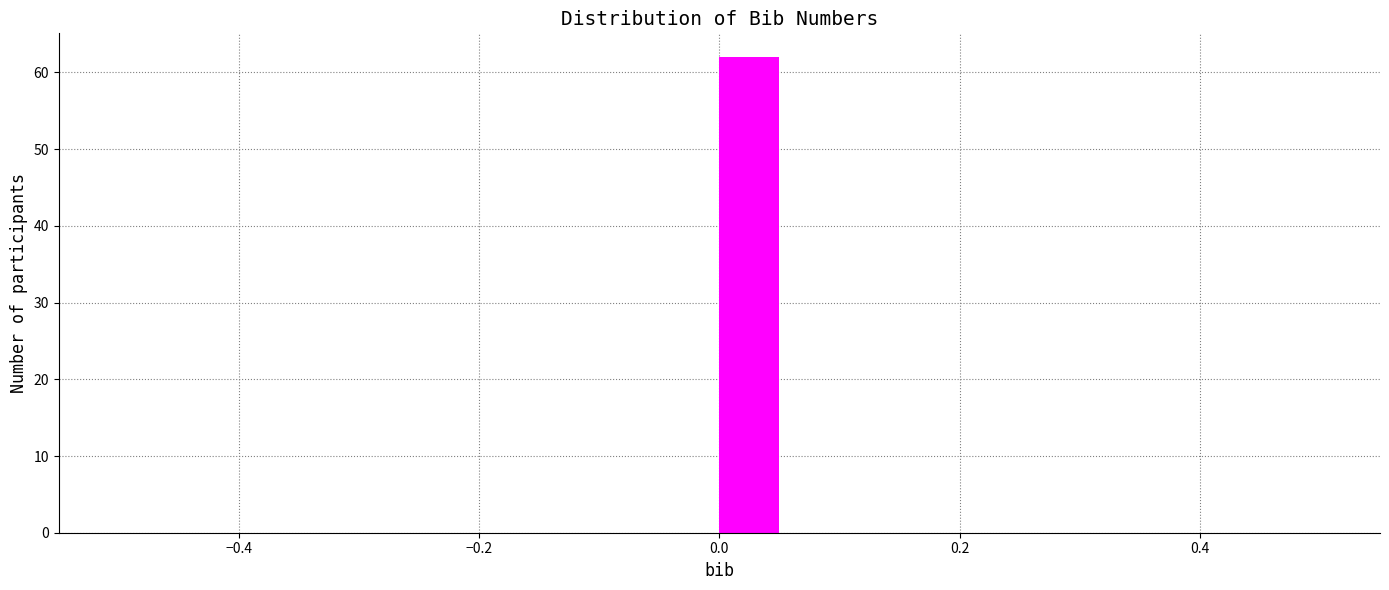

Around what value on the x-axis is the tallest bar? Give the approximate position of its centre, as read against the axis.

0.02